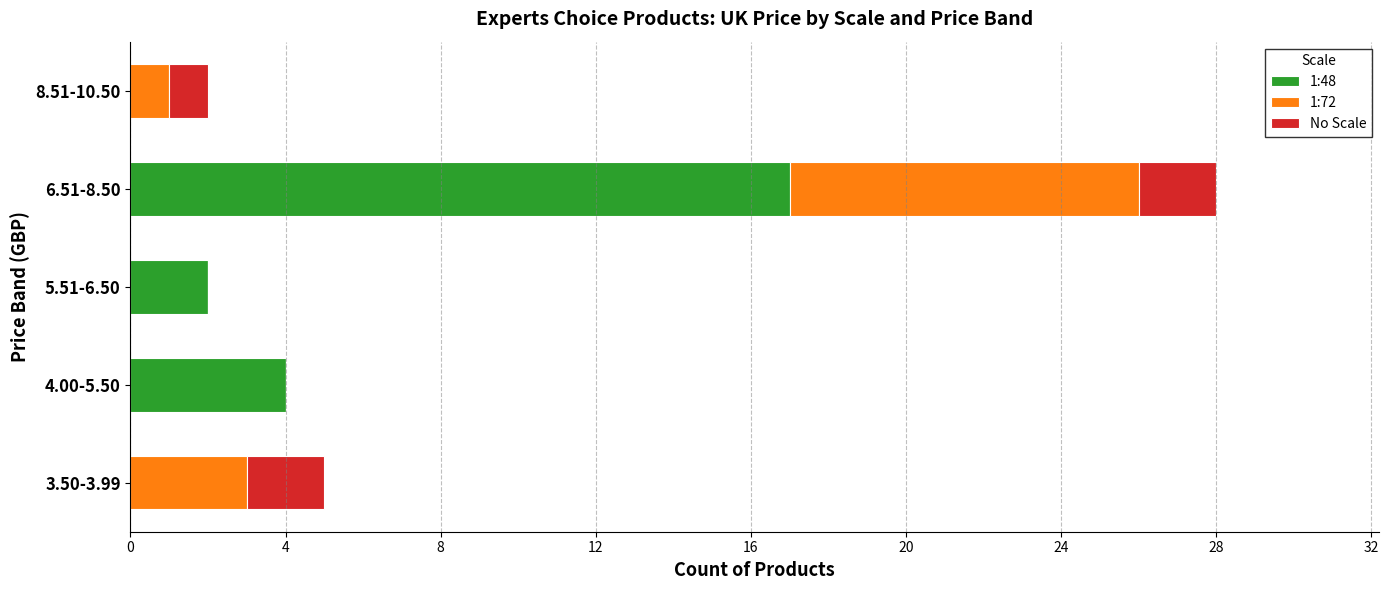

At which category is the sum across all series the highest?

6.51-8.50